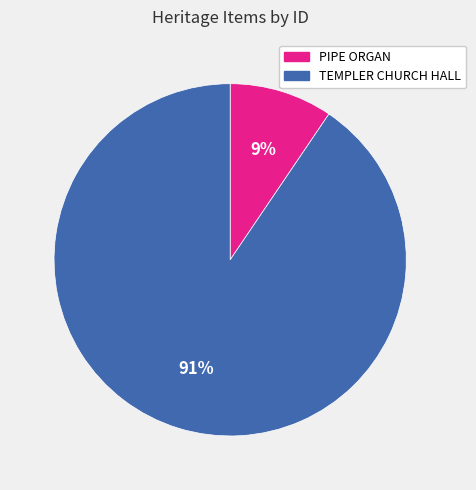

How many segments does this pie chart have?

2